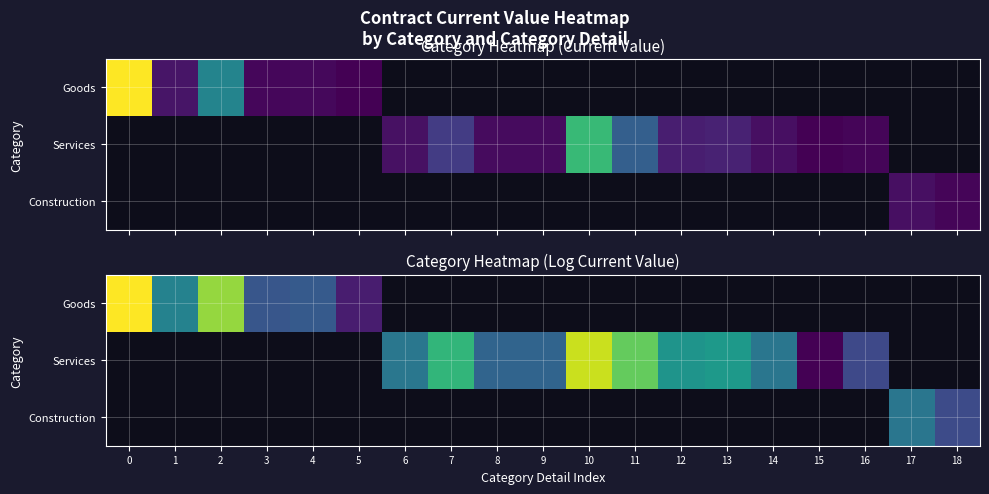

The Goods series shows 9.9 at 4. True or false?

True